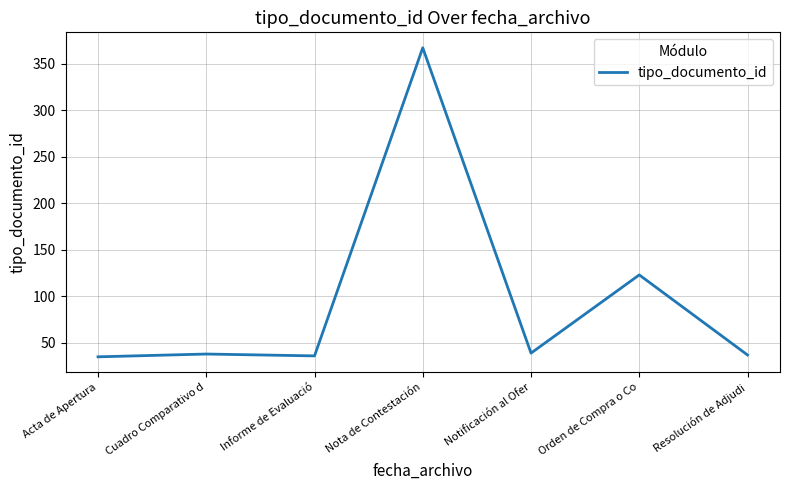

How many values are below 38?

3